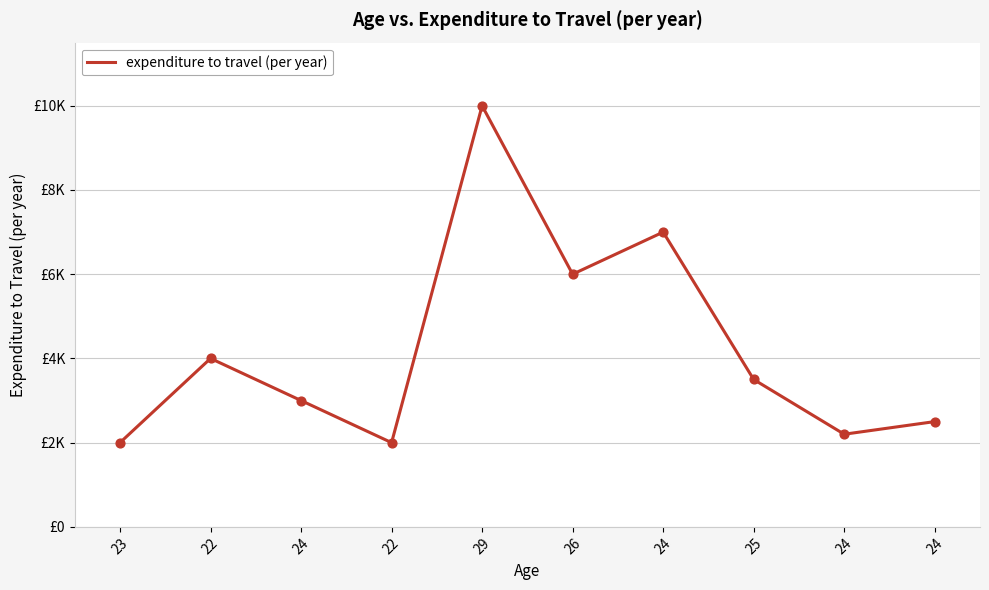

What is the change in value from 23 to 24?

+200